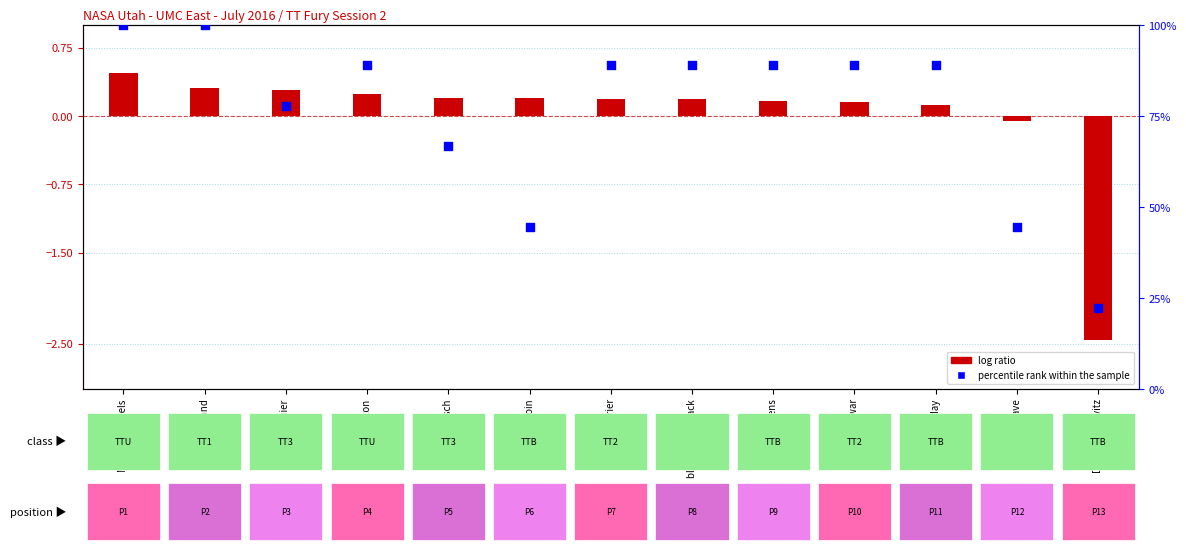

What are all the series names shown in the legend?

log ratio, percentile rank within the sample